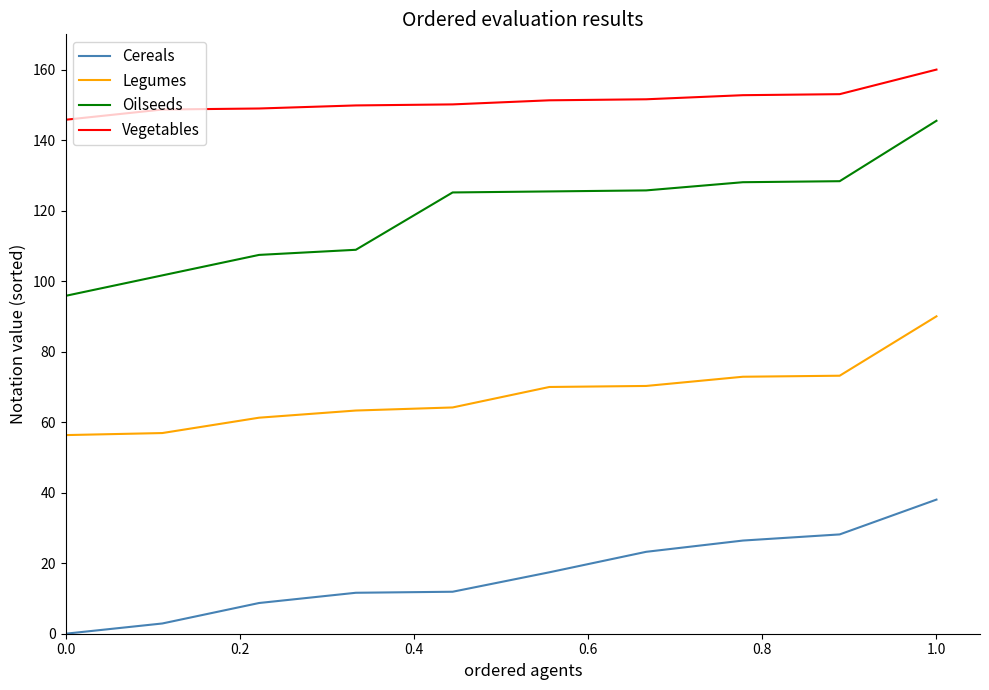

What is the lowest value of the Vegetables series?

145.8